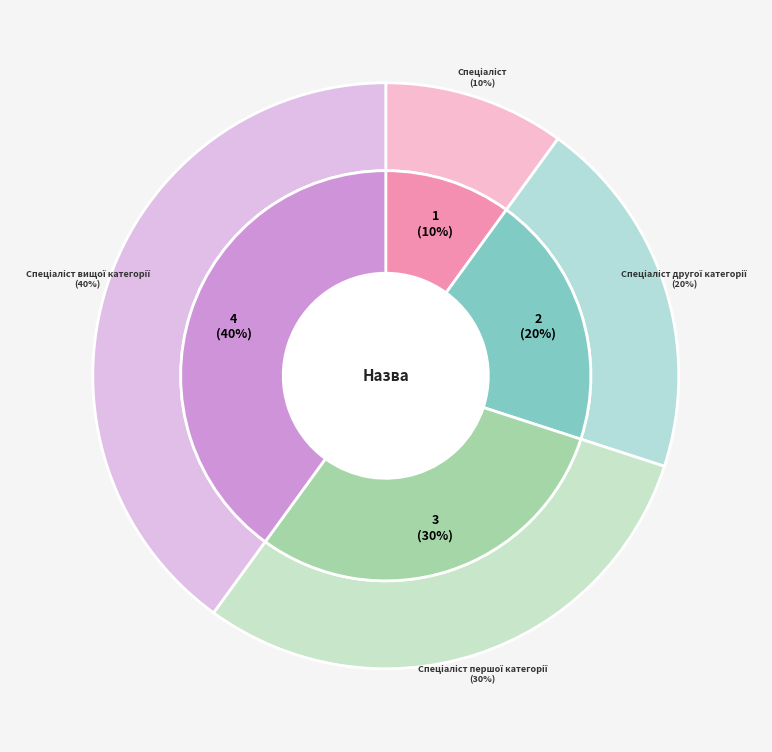

The Спеціаліст вищої категорії slice represents 40% of the pie. True or false?

True